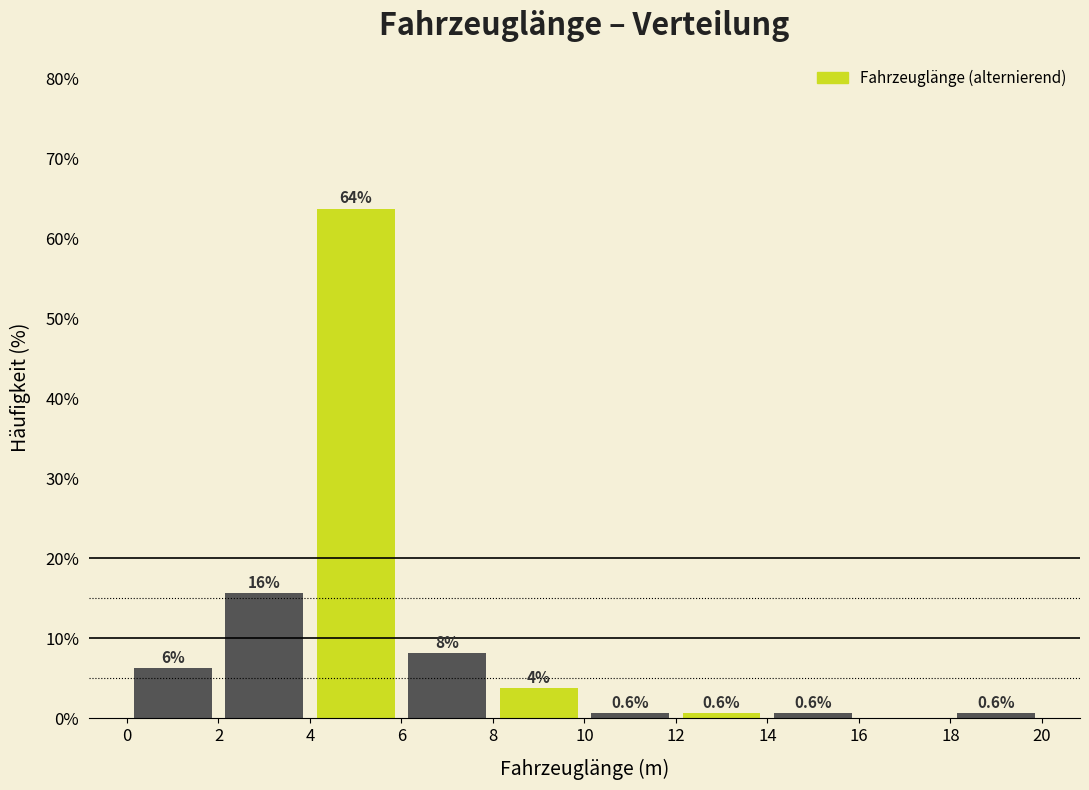

Which range on the x-axis has the tallest bar?

4 to 6